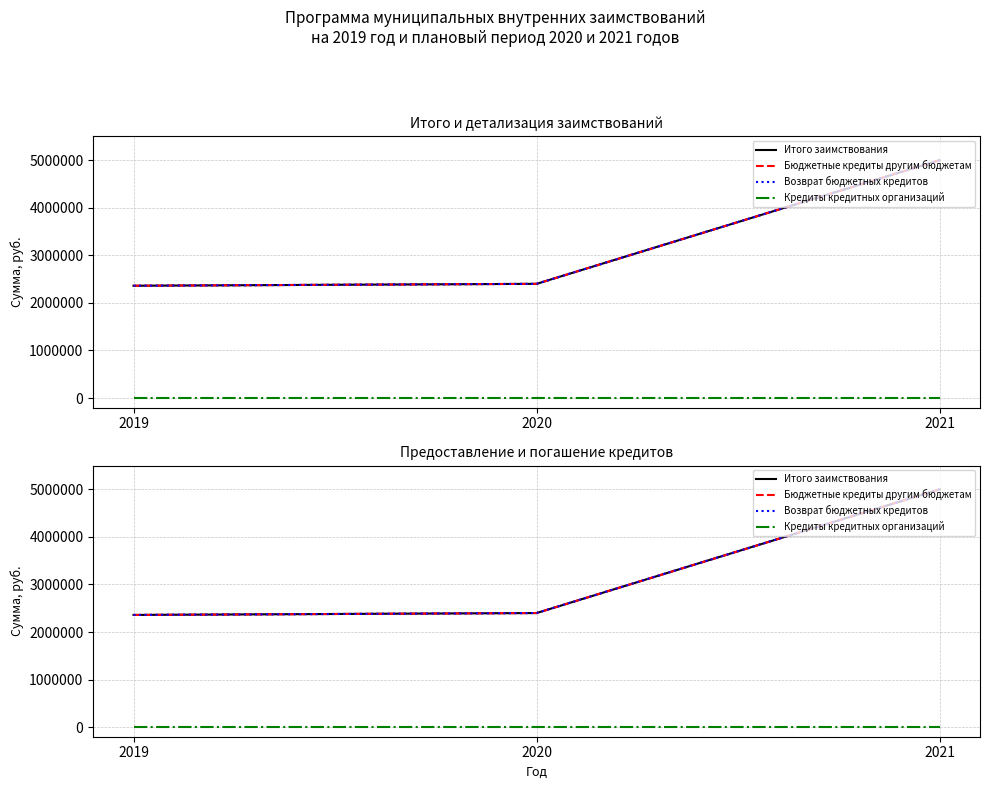

At which category does the chart reach its minimum across all series?

2019